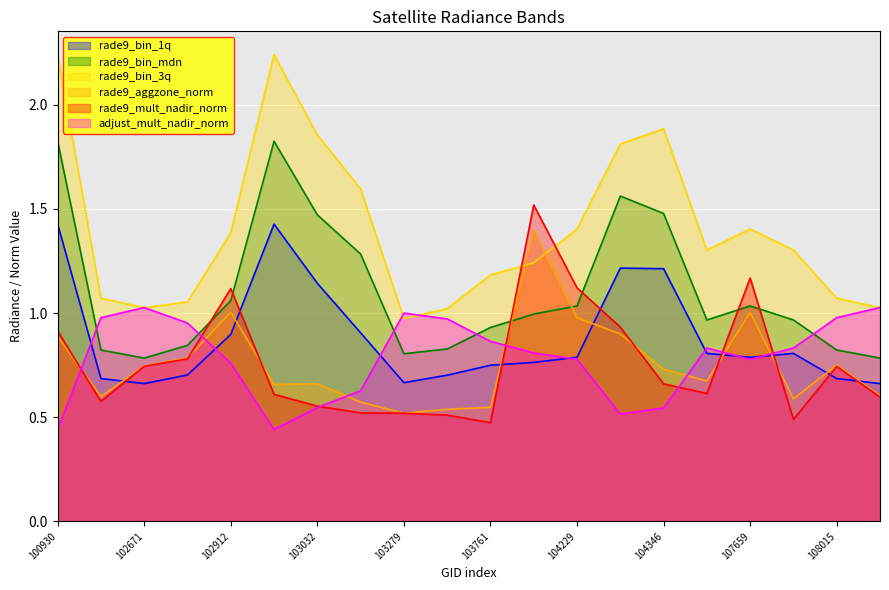

Reading right to left, what are all the values shown in this chart?

rade9_bin_1q: 108193=0.7	108015=0.7	107843=0.8	107659=0.8	104355=0.8	104346=1.2	104236=1.2	104229=0.8	104112=0.8	103761=0.7	103397=0.7	103279=0.7	103040=0.9	103032=1.1	102920=1.4	102912=0.9	102792=0.7	102671=0.7	102551=0.7	100930=1.4
rade9_bin_mdn: 108193=0.8	108015=0.8	107843=1.0	107659=1.0	104355=1.0	104346=1.5	104236=1.6	104229=1.0	104112=1.0	103761=0.9	103397=0.8	103279=0.8	103040=1.3	103032=1.5	102920=1.8	102912=1.1	102792=0.8	102671=0.8	102551=0.8	100930=1.8
rade9_bin_3q: 108193=1.0	108015=1.1	107843=1.3	107659=1.4	104355=1.3	104346=1.9	104236=1.8	104229=1.4	104112=1.2	103761=1.2	103397=1.0	103279=1.0	103040=1.6	103032=1.9	102920=2.2	102912=1.4	102792=1.1	102671=1.0	102551=1.1	100930=2.2
rade9_aggzone_norm: 108193=0.6	108015=0.8	107843=0.6	107659=1.0	104355=0.7	104346=0.7	104236=0.9	104229=1.0	104112=1.4	103761=0.5	103397=0.5	103279=0.5	103040=0.6	103032=0.7	102920=0.7	102912=1.0	102792=0.8	102671=0.7	102551=0.6	100930=0.9
rade9_mult_nadir_norm: 108193=0.6	108015=0.7	107843=0.5	107659=1.2	104355=0.6	104346=0.7	104236=0.9	104229=1.1	104112=1.5	103761=0.5	103397=0.5	103279=0.5	103040=0.5	103032=0.6	102920=0.6	102912=1.1	102792=0.8	102671=0.7	102551=0.6	100930=0.9
adjust_mult_nadir_norm: 108193=1.0	108015=1.0	107843=0.8	107659=0.8	104355=0.8	104346=0.5	104236=0.5	104229=0.8	104112=0.8	103761=0.9	103397=1.0	103279=1.0	103040=0.6	103032=0.5	102920=0.4	102912=0.8	102792=1.0	102671=1.0	102551=1.0	100930=0.4